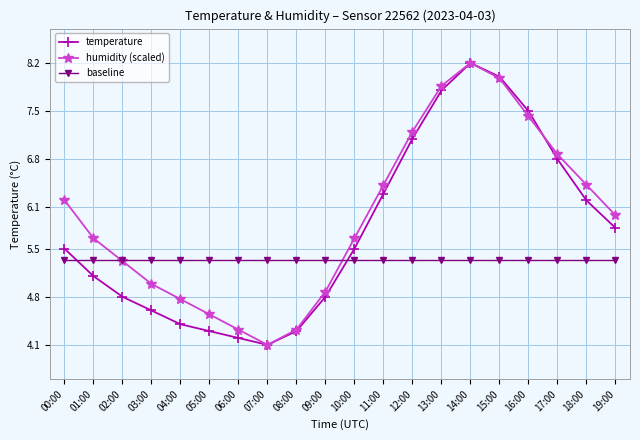

Rank the series at 01:00 from lowest to highest value.

temperature, baseline, humidity (scaled)